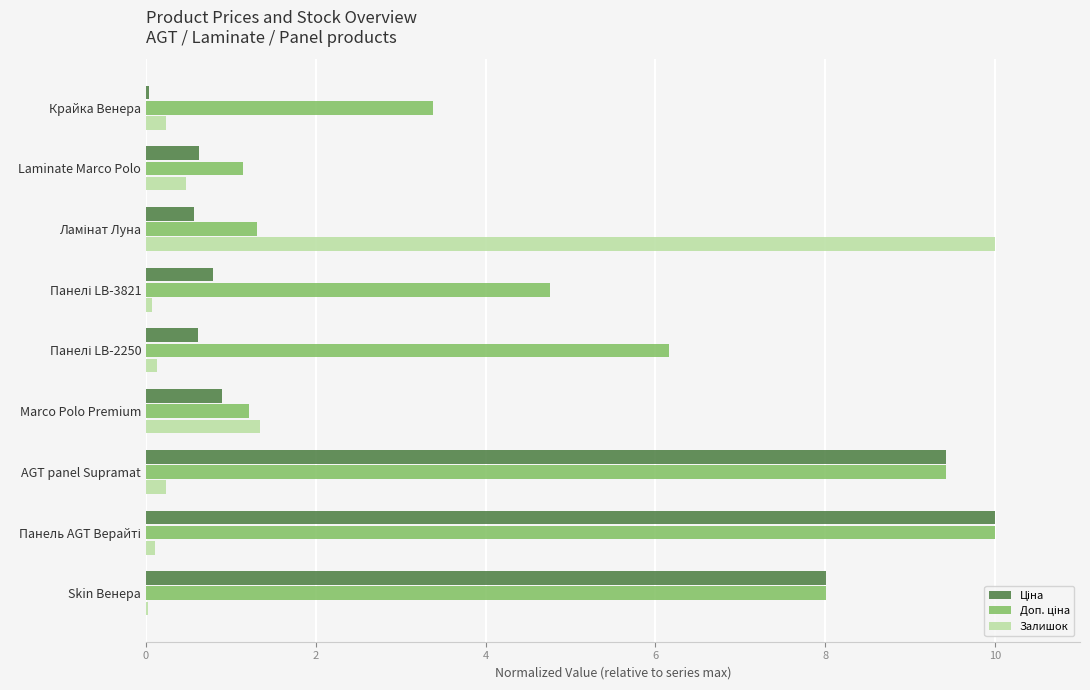

Where is Залишок nearest to the value 5?

Marco Polo Premium